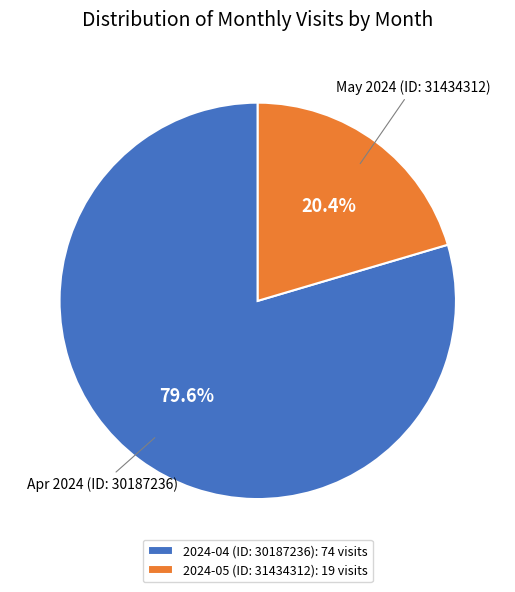

The 2024-04 (ID: 30187236) slice represents 80% of the pie. True or false?

True